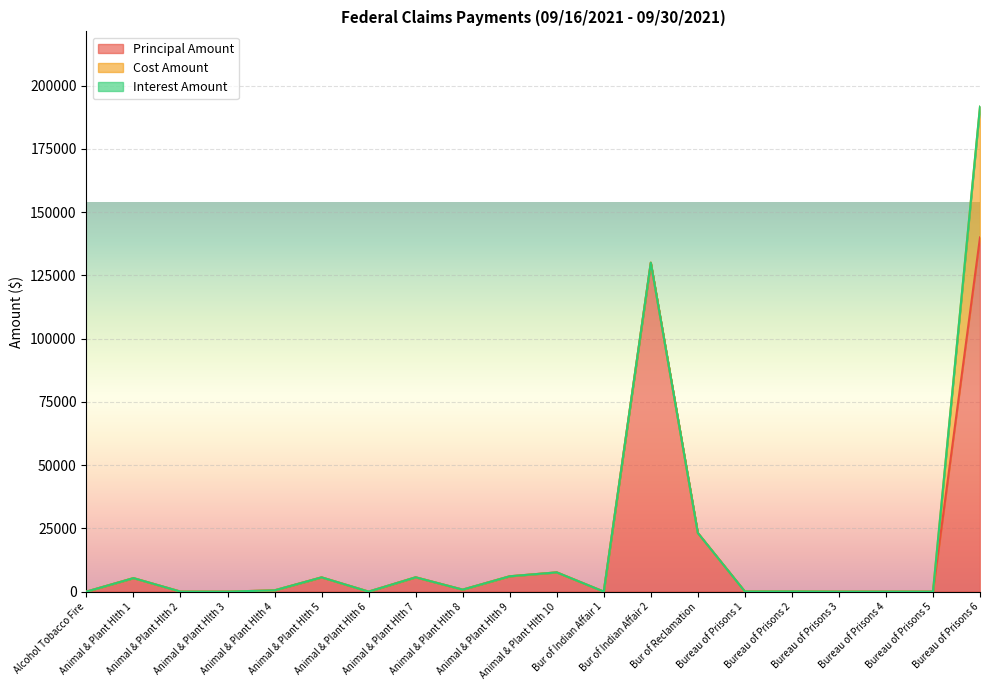

True or false: Interest Amount and Principal Amount cross at least once.

False